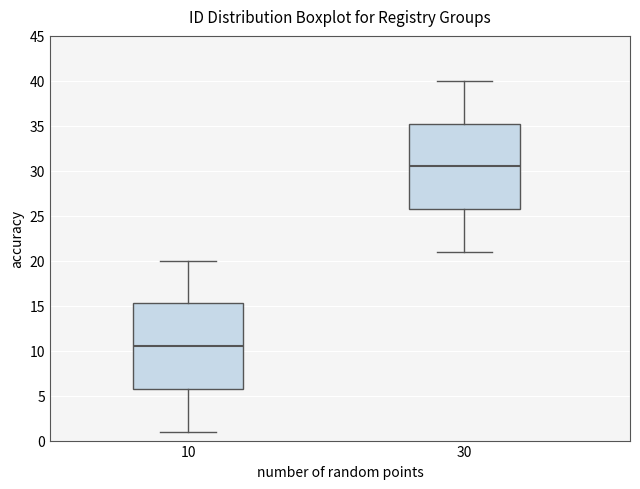

Which box has the lowest median line?

10